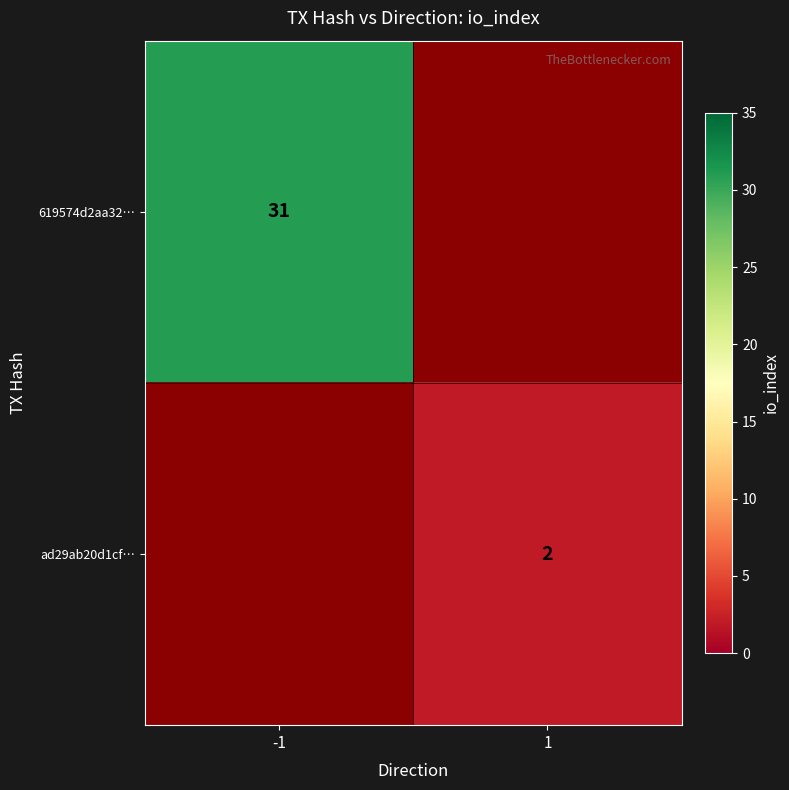

How many categories are shown in the chart?

2